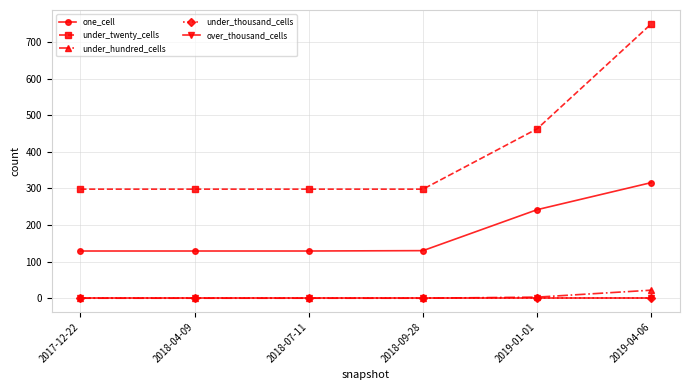

Reading right to left, what are all the values shown in this chart?

one_cell: 2019-04-06=316	2019-01-01=242	2018-09-28=130	2018-07-11=129	2018-04-09=129	2017-12-22=129
under_twenty_cells: 2019-04-06=750	2019-01-01=463	2018-09-28=298	2018-07-11=298	2018-04-09=298	2017-12-22=298
under_hundred_cells: 2019-04-06=22	2019-01-01=3	2018-09-28=0	2018-07-11=0	2018-04-09=0	2017-12-22=0
under_thousand_cells: 2019-04-06=0	2019-01-01=0	2018-09-28=0	2018-07-11=0	2018-04-09=0	2017-12-22=0
over_thousand_cells: 2019-04-06=0	2019-01-01=0	2018-09-28=0	2018-07-11=0	2018-04-09=0	2017-12-22=0